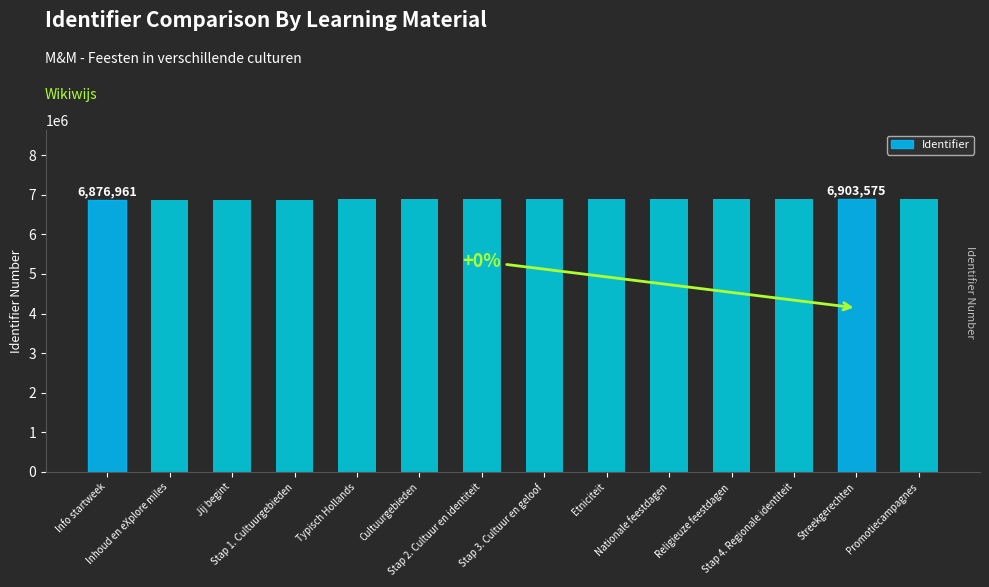

Approximately how many times larger is the value at Stap 3. Cultuur en geloof compared to Streekgerechten?

1.0